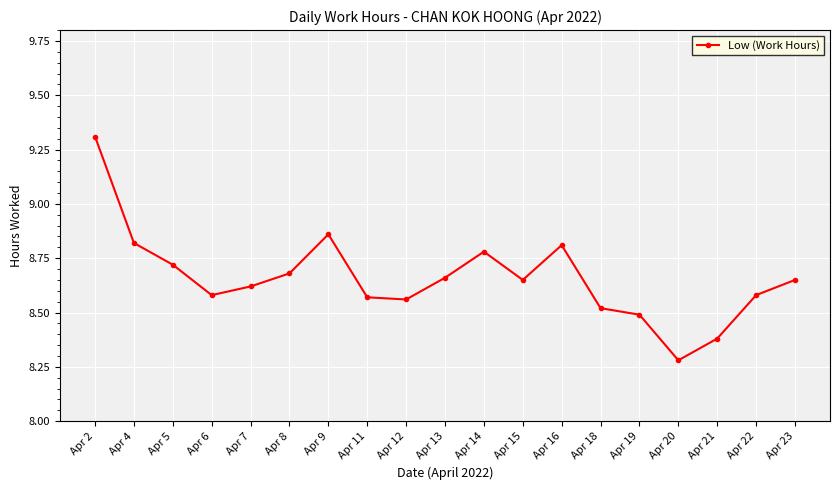

True or false: the data shows 4.7 at Apr 2.

False